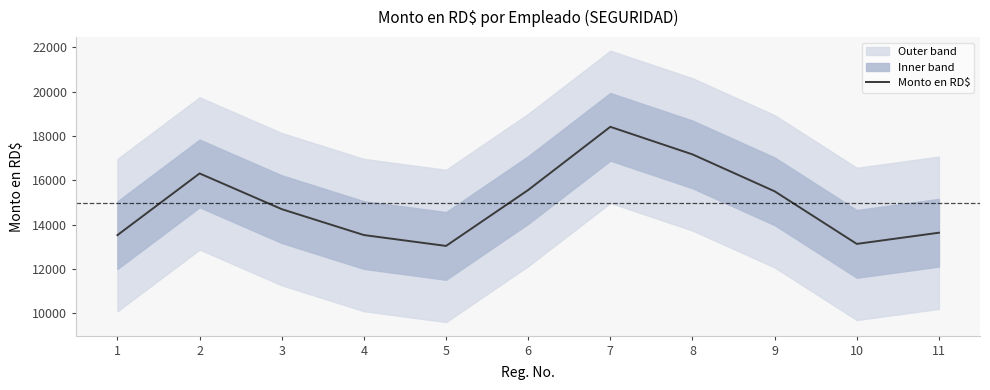

The value at 6 is 15560.3. True or false?

True